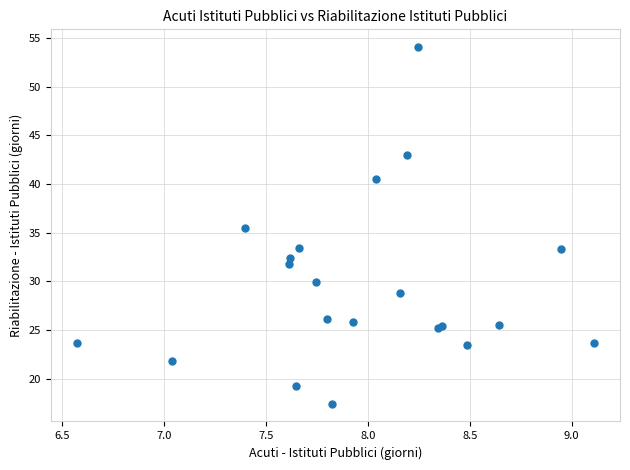

What Y value in the scatter plot is closest to 35?

35.5